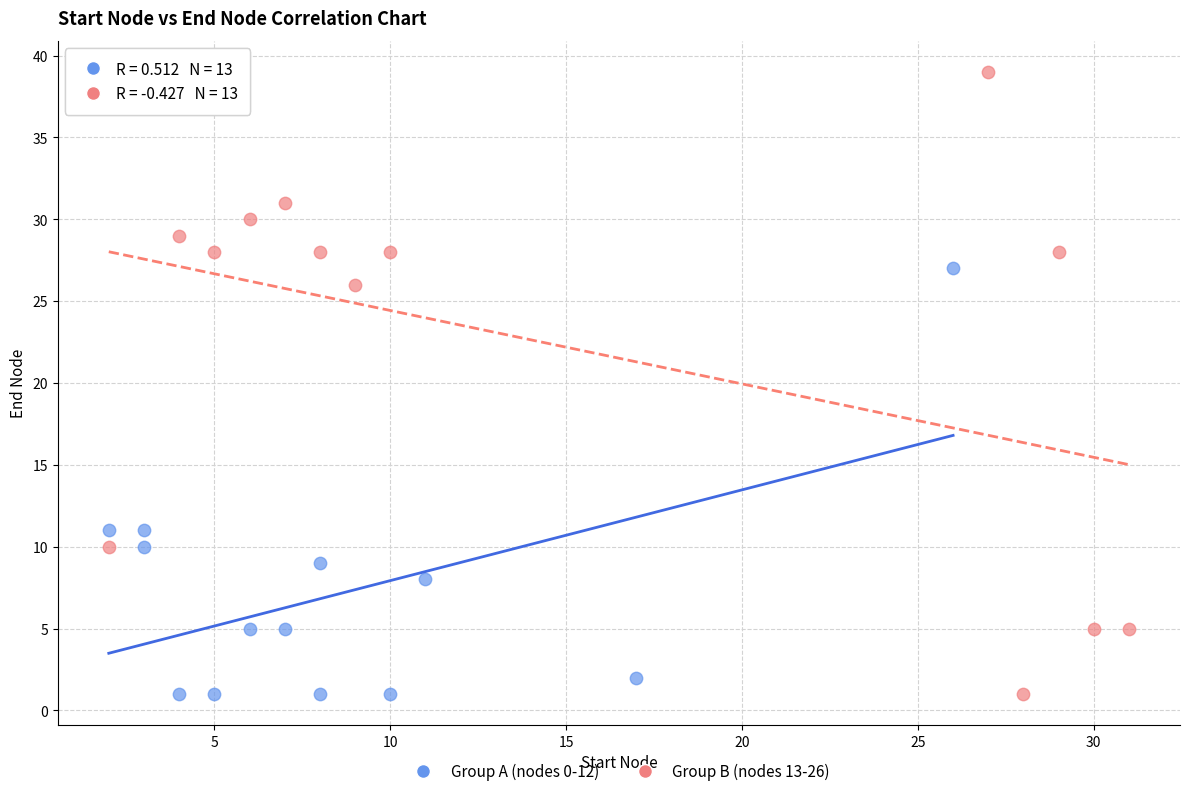

Which series has the widest spread of Y values?

Group B (nodes 13-26)